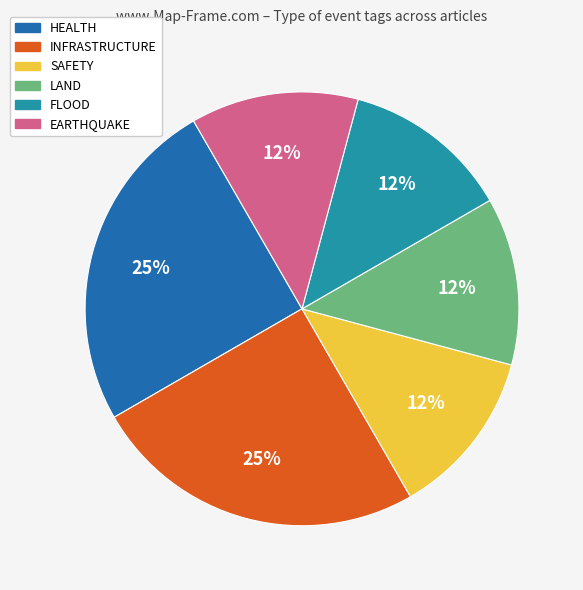

To the nearest percent, what is the average slice percentage?

17%